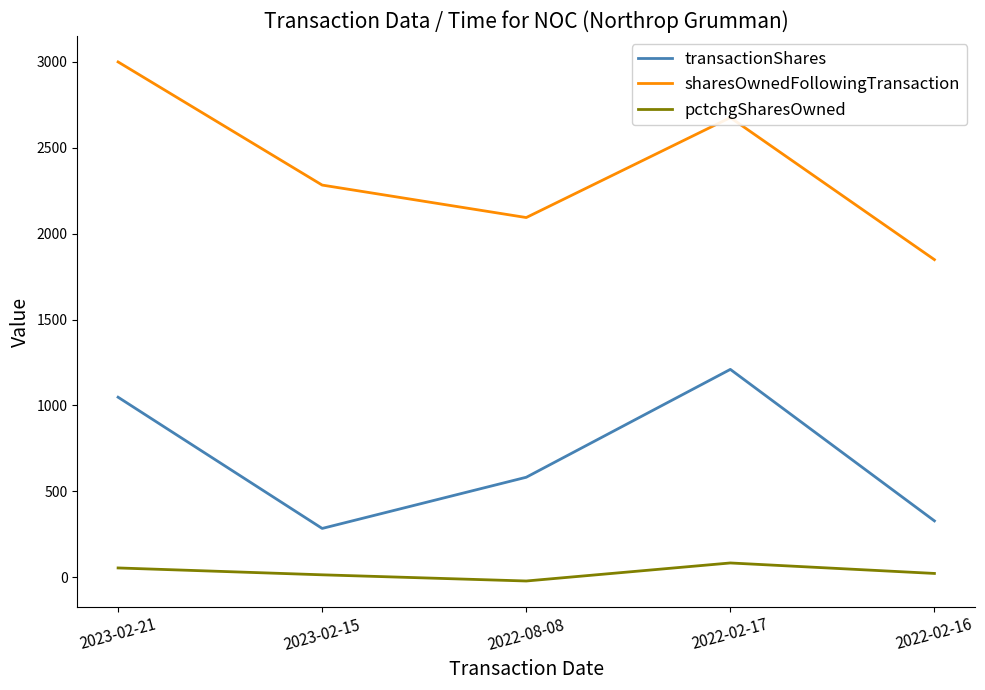

Is it true that sharesOwnedFollowingTransaction equals 1719 at 2022-02-17?

False